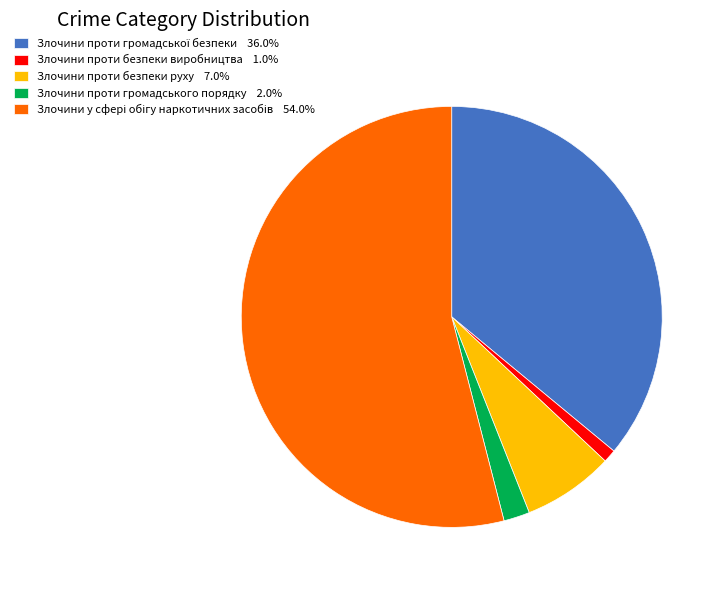

Is there any slice that represents more than half of the pie?

Yes